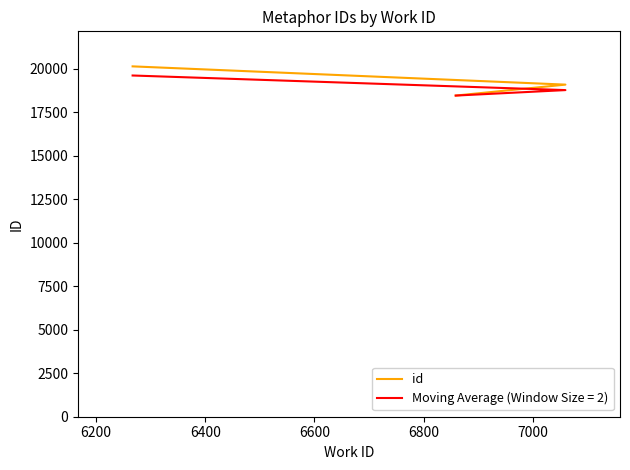

Is it true that the value at 6400 is 20132?

True